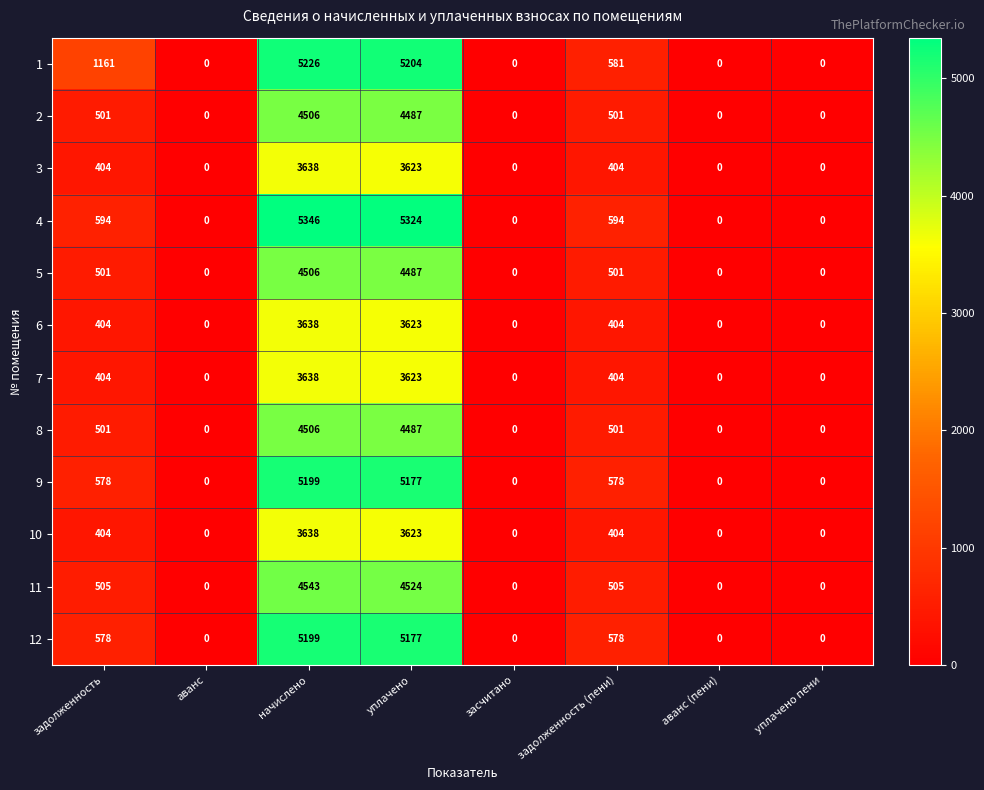

Is the value of 2 at засчитано greater than the value of 10 at уплачено?

No